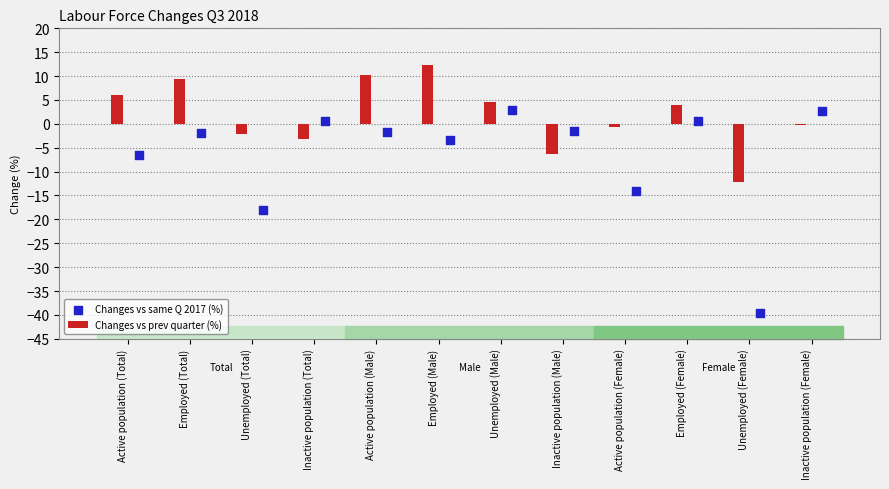

Which series reaches the maximum Y coordinate?

Changes vs prev quarter (%)